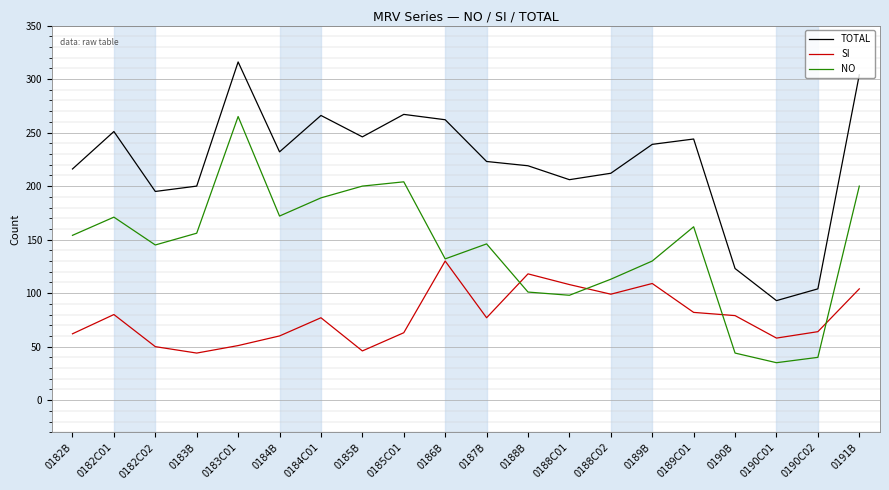

The NO series shows 40 at 0190C02. True or false?

True